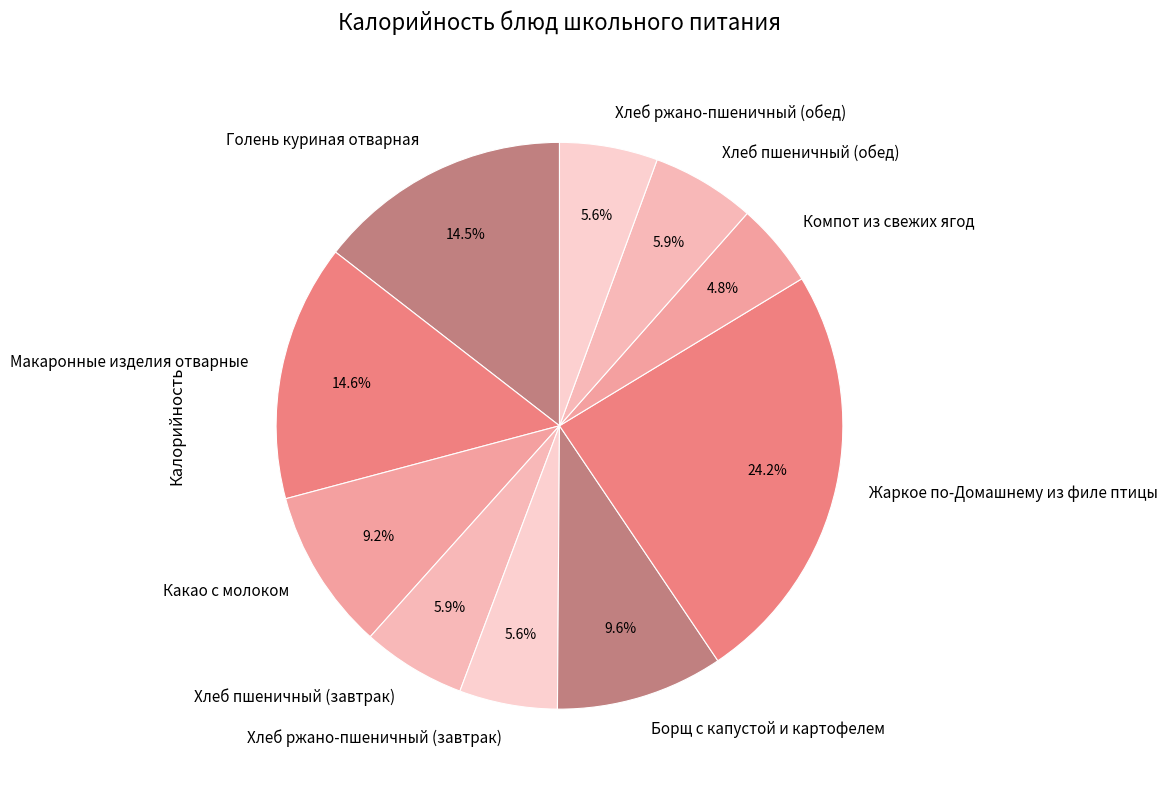

Is it true that Жаркое по-Домашнему из филе птицы is 24% of the pie?

True